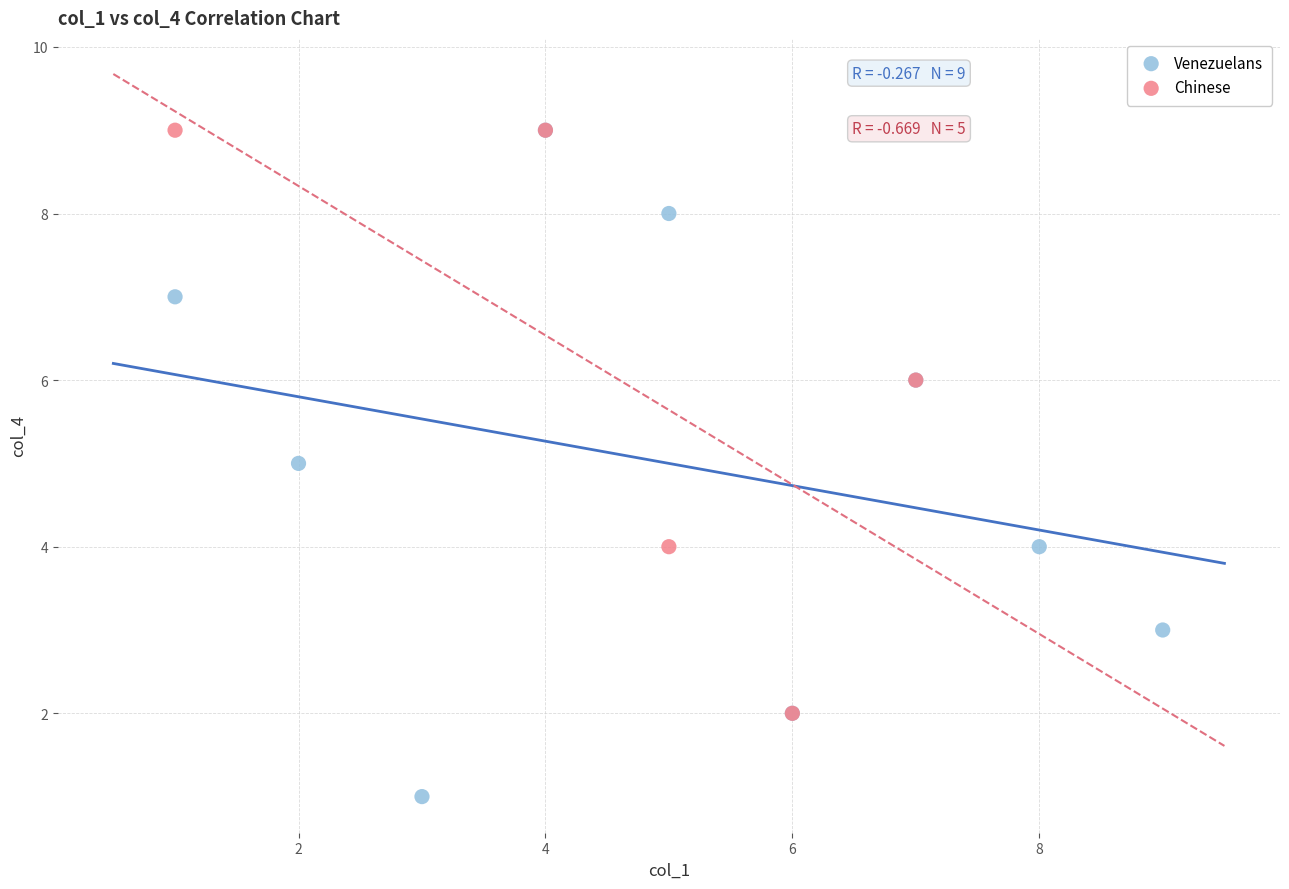

Which series has the widest spread of Y values?

Venezuelans